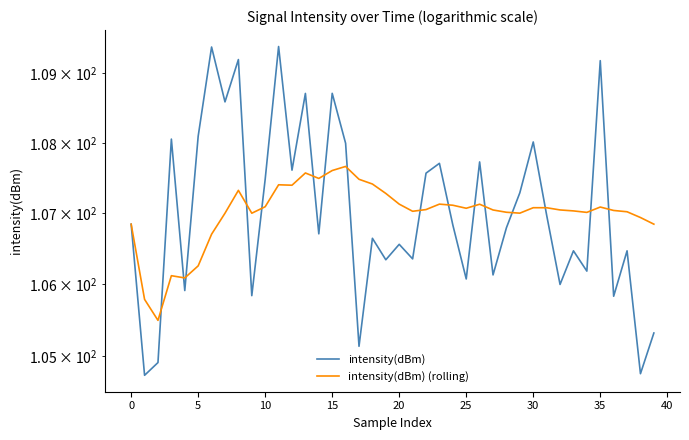

After their last crossing, which series has the higher values: intensity(dBm) (rolling) or intensity(dBm)?

intensity(dBm) (rolling)